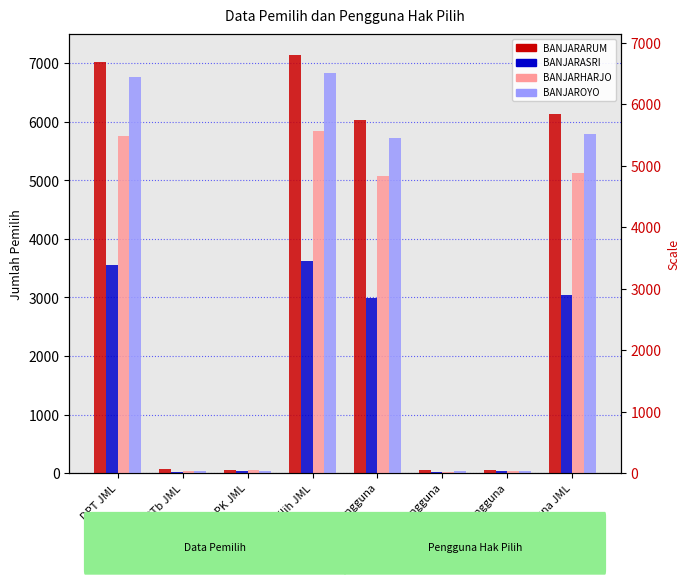

What is the label of the 2nd bar from the left?

DPTb JML